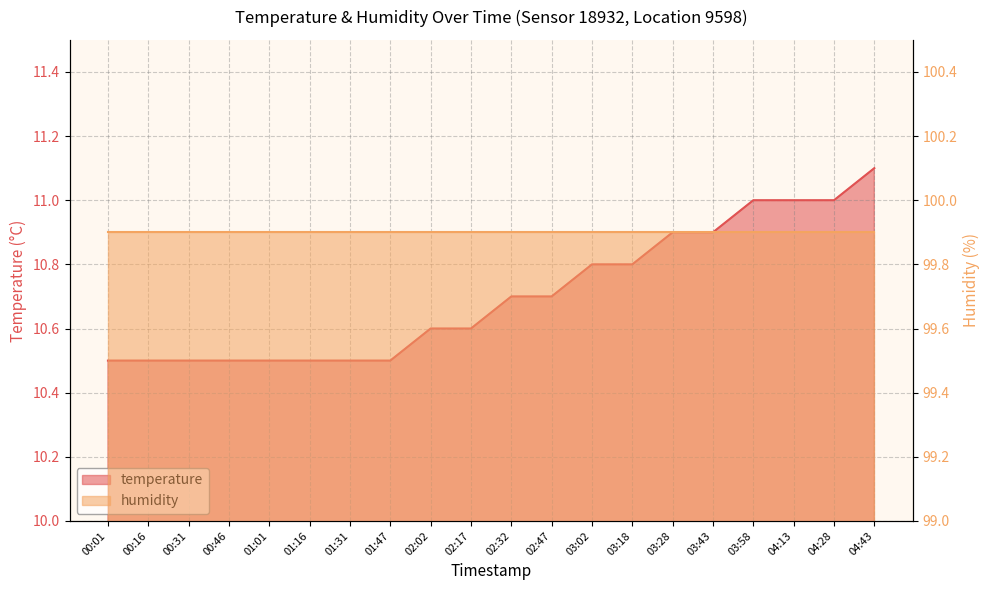

What is the greatest value displayed?

11.1